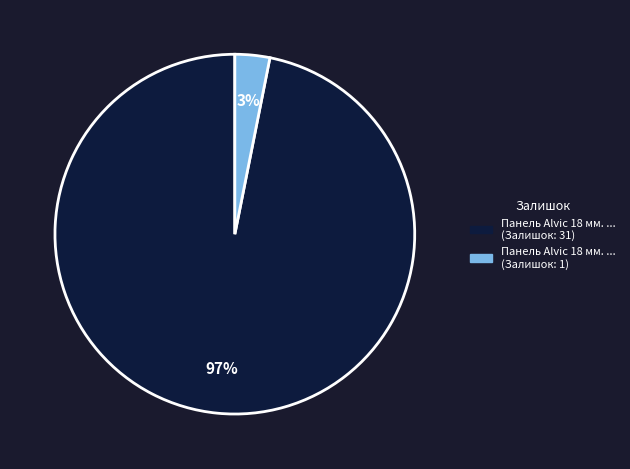

Is there any slice that represents more than half of the pie?

Yes